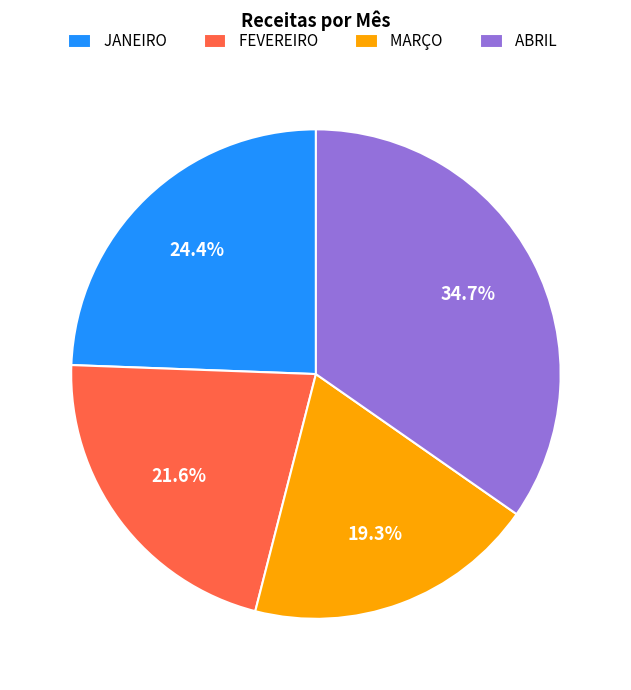

Is FEVEREIRO the majority of the pie?

No